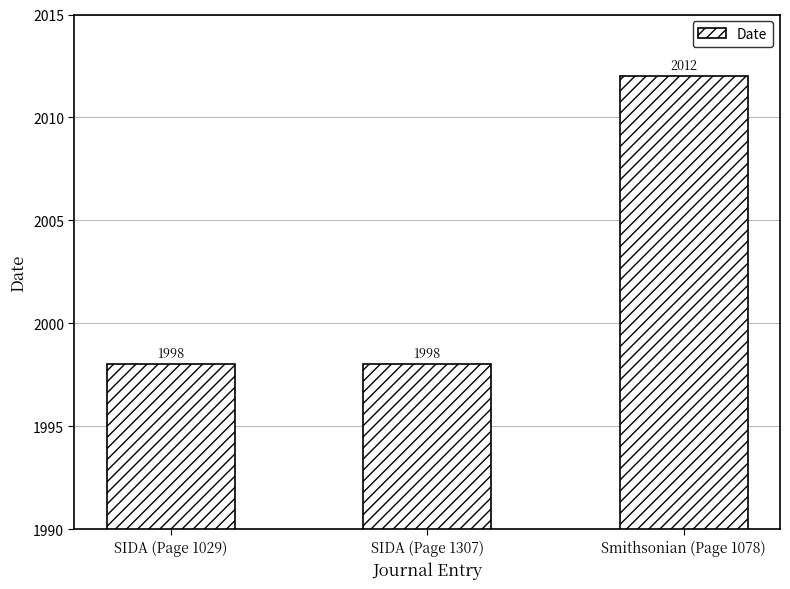

Reading left to right, what are all the values shown in this chart?

1998	1998	2012